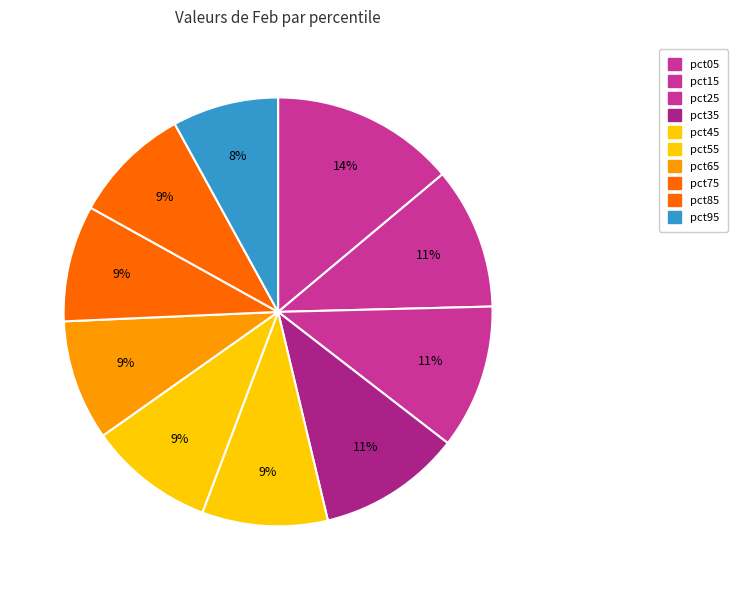

The pct55 slice represents 19% of the pie. True or false?

False